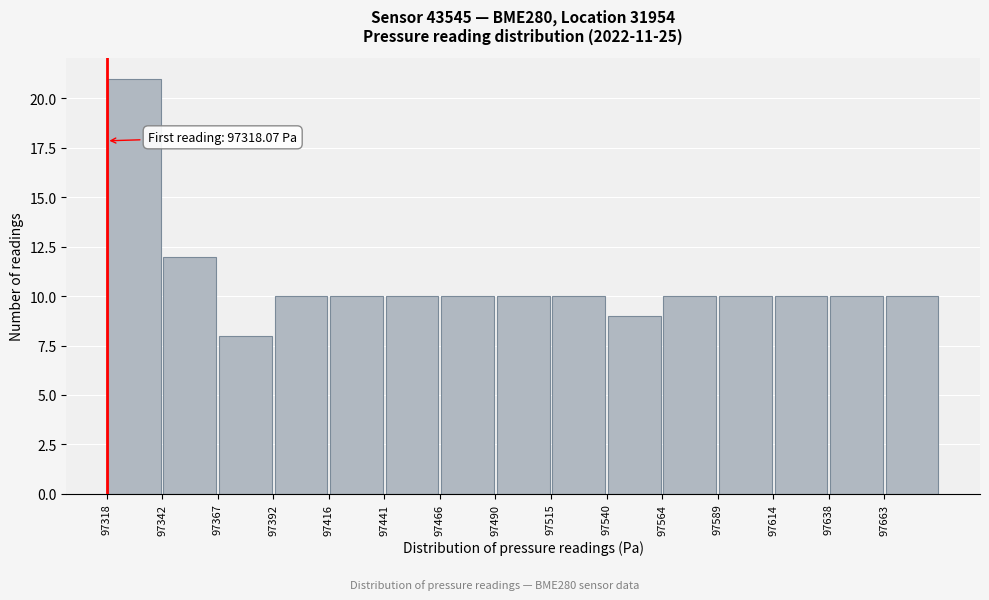

Over which range of the x-axis is the bar tallest?

97320 to 97345